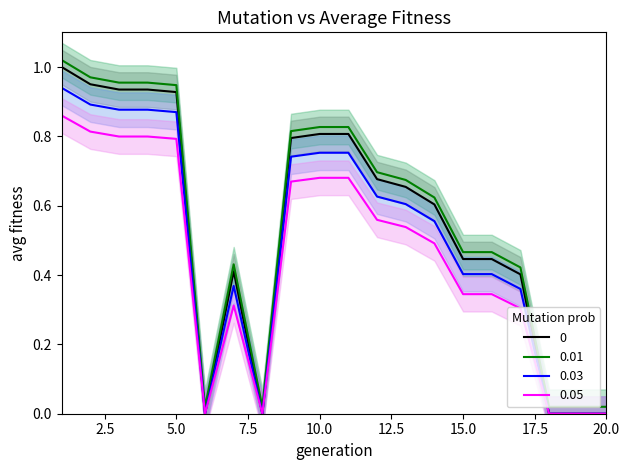

Rank the series by their maximum value, from highest to lowest.

0.01, 0, 0.03, 0.05